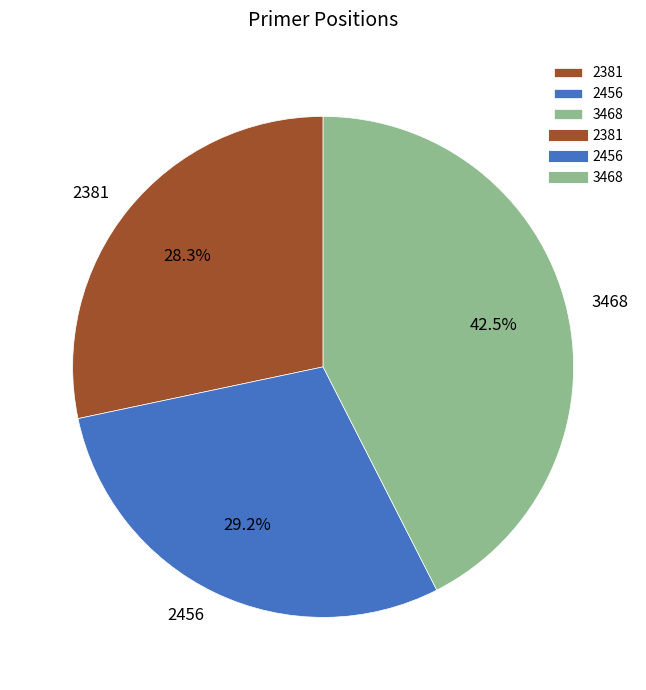

To the nearest percent, what percentage of the pie is 2381?

28%